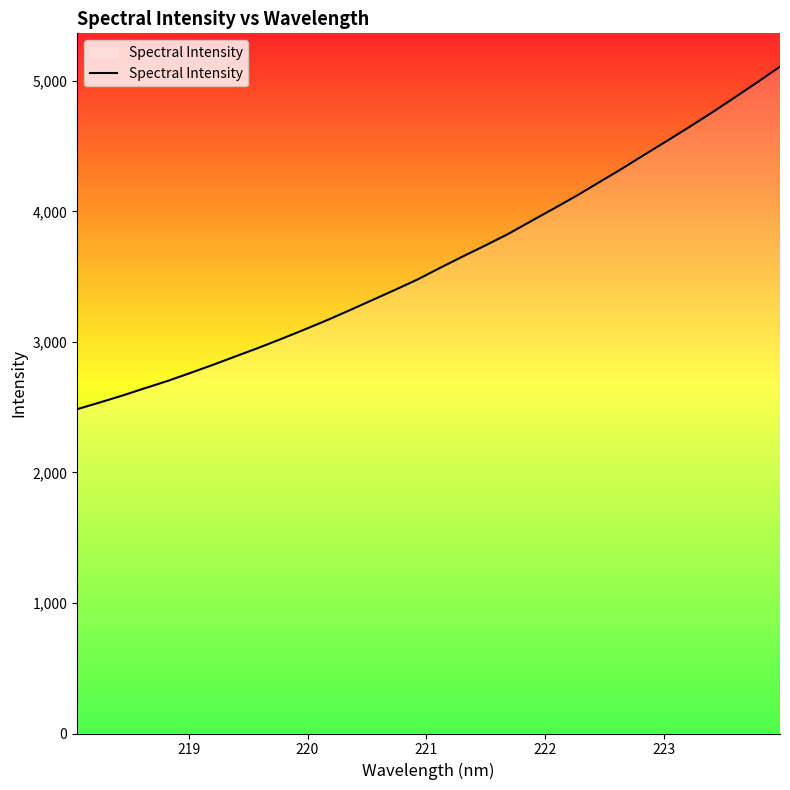

What is the greatest value displayed?

5109.2